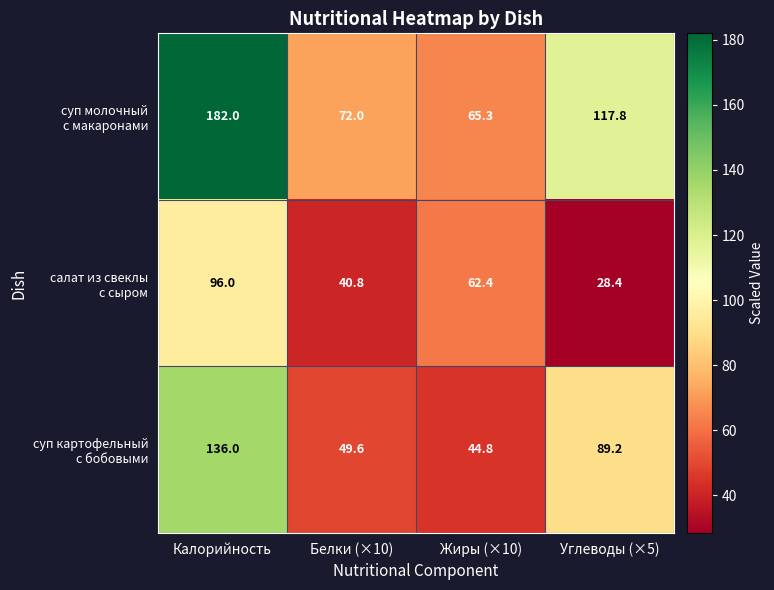

At which category is the sum across all series the highest?

Калорийность